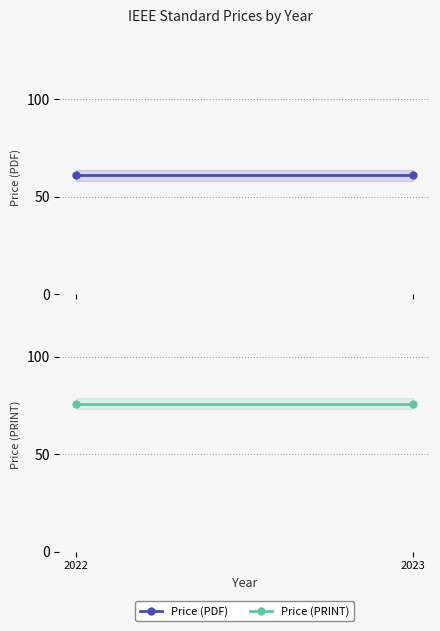

How many lines are shown in the chart?

2